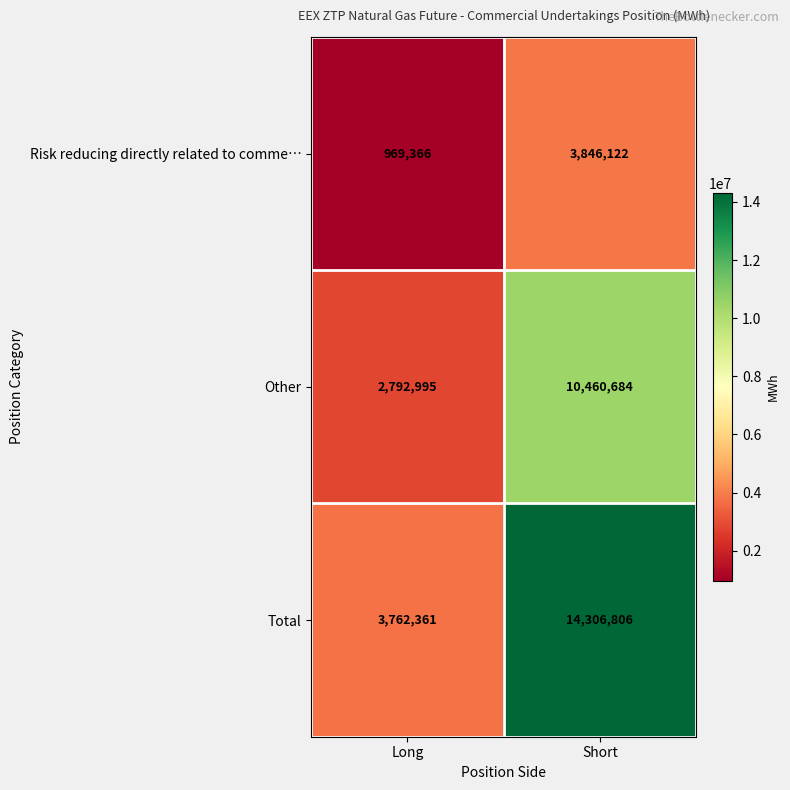

Is it true that Total equals 23209589 at Short?

False